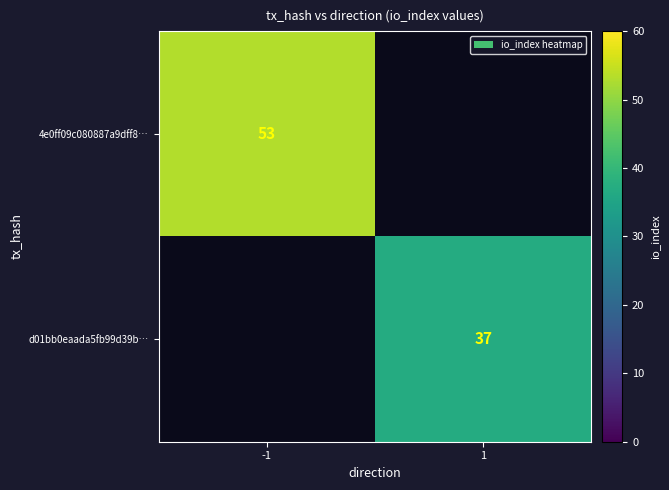

Is the value of d01bb0eaada5fb99d39b… at 1 greater than the value of 4e0ff09c080887a9dff8… at -1?

No